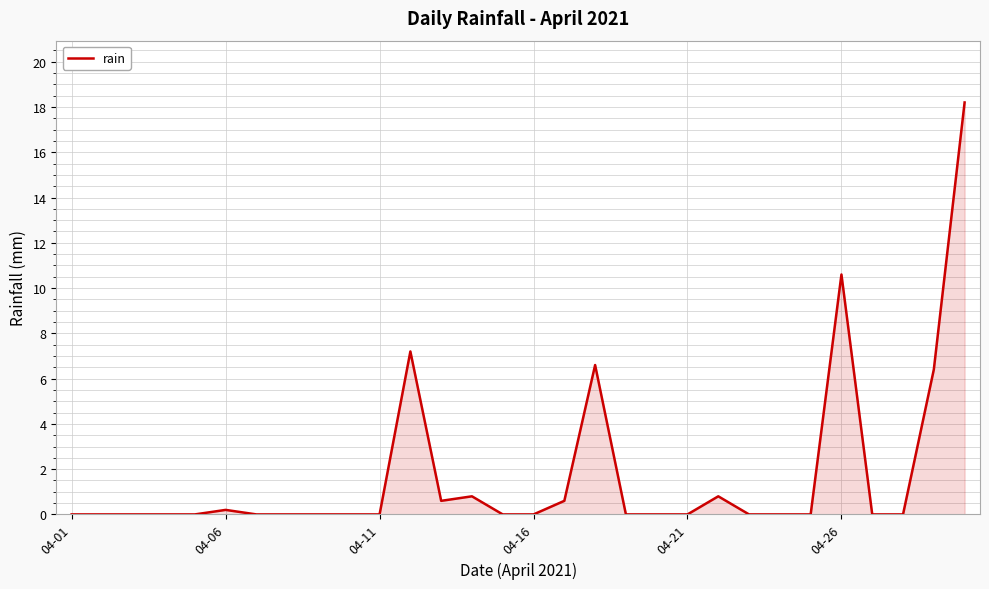

What is the difference between the maximum and minimum values?

18.2